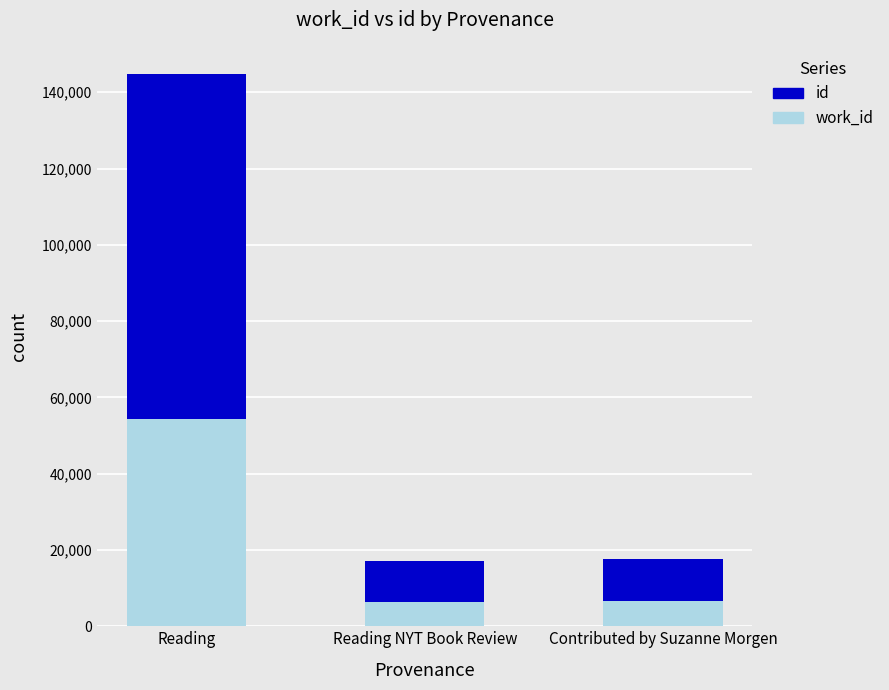

At which category is the sum across all series the highest?

Reading